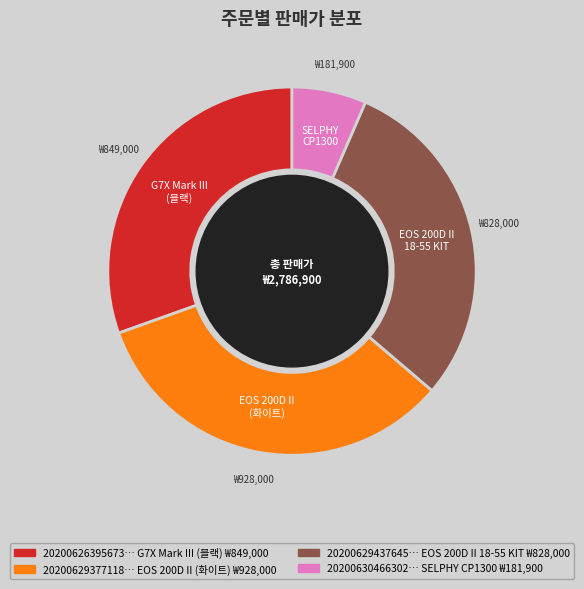

Does any single category account for the majority?

No